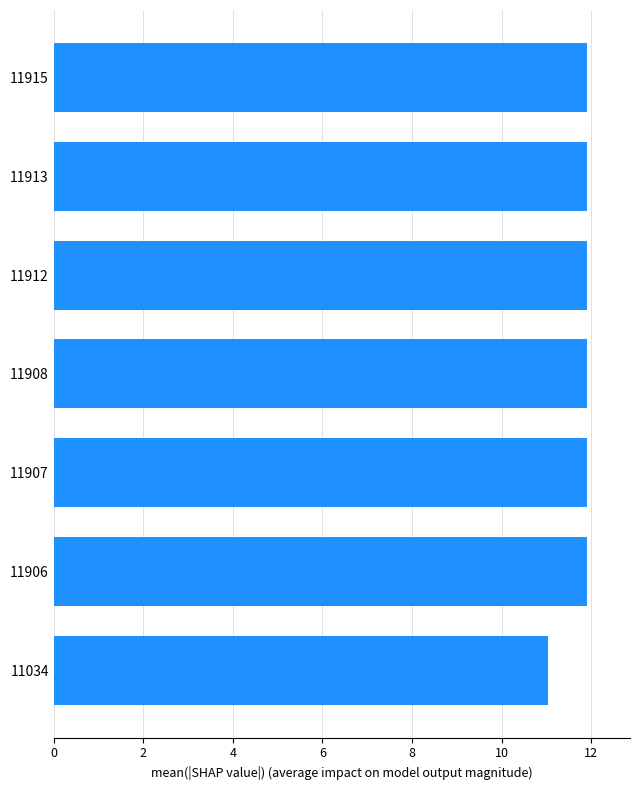

The value at 11913 is 11.9. True or false?

True